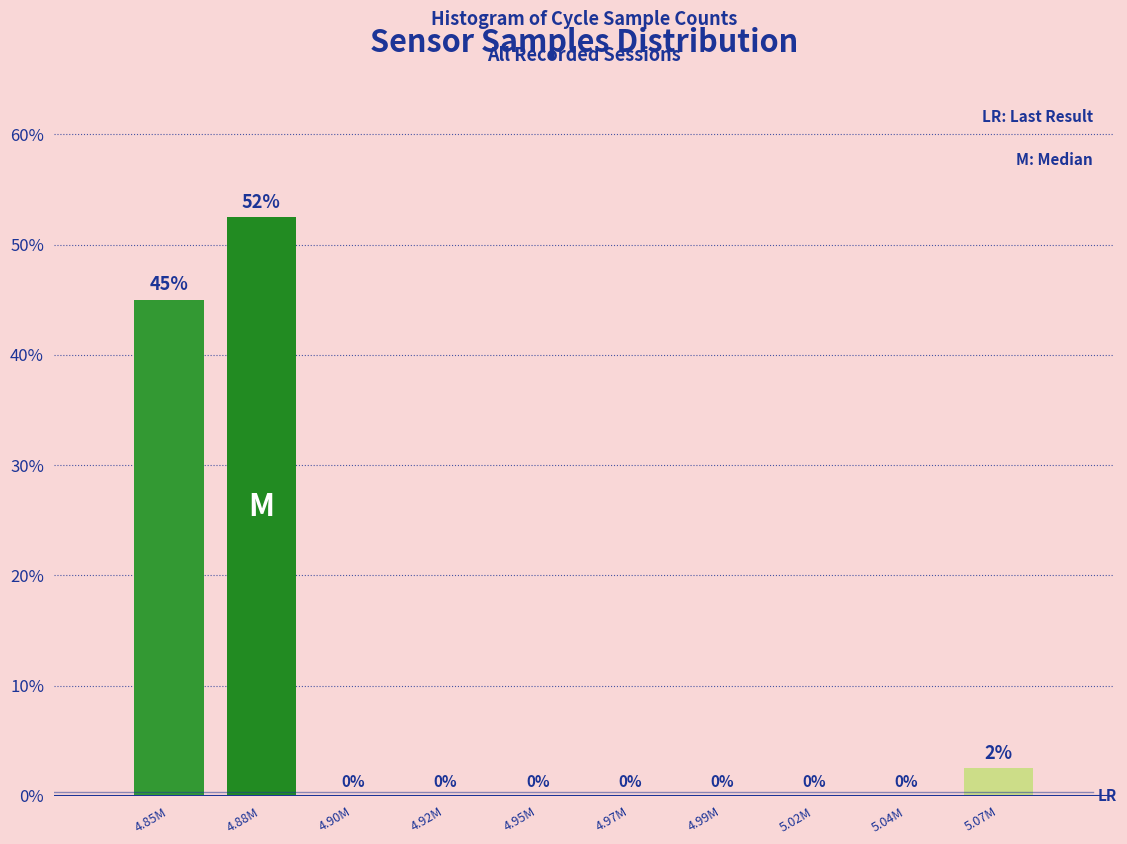

Where is the data nearest to the value 26?

4.85M